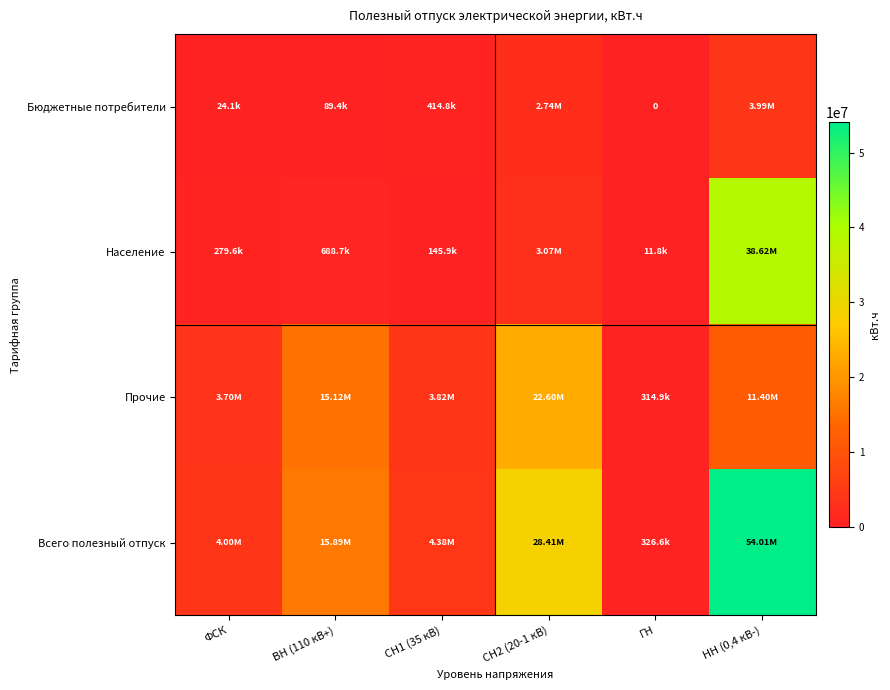

What is the sum of all Бюджетные потребители values?

7263168.7